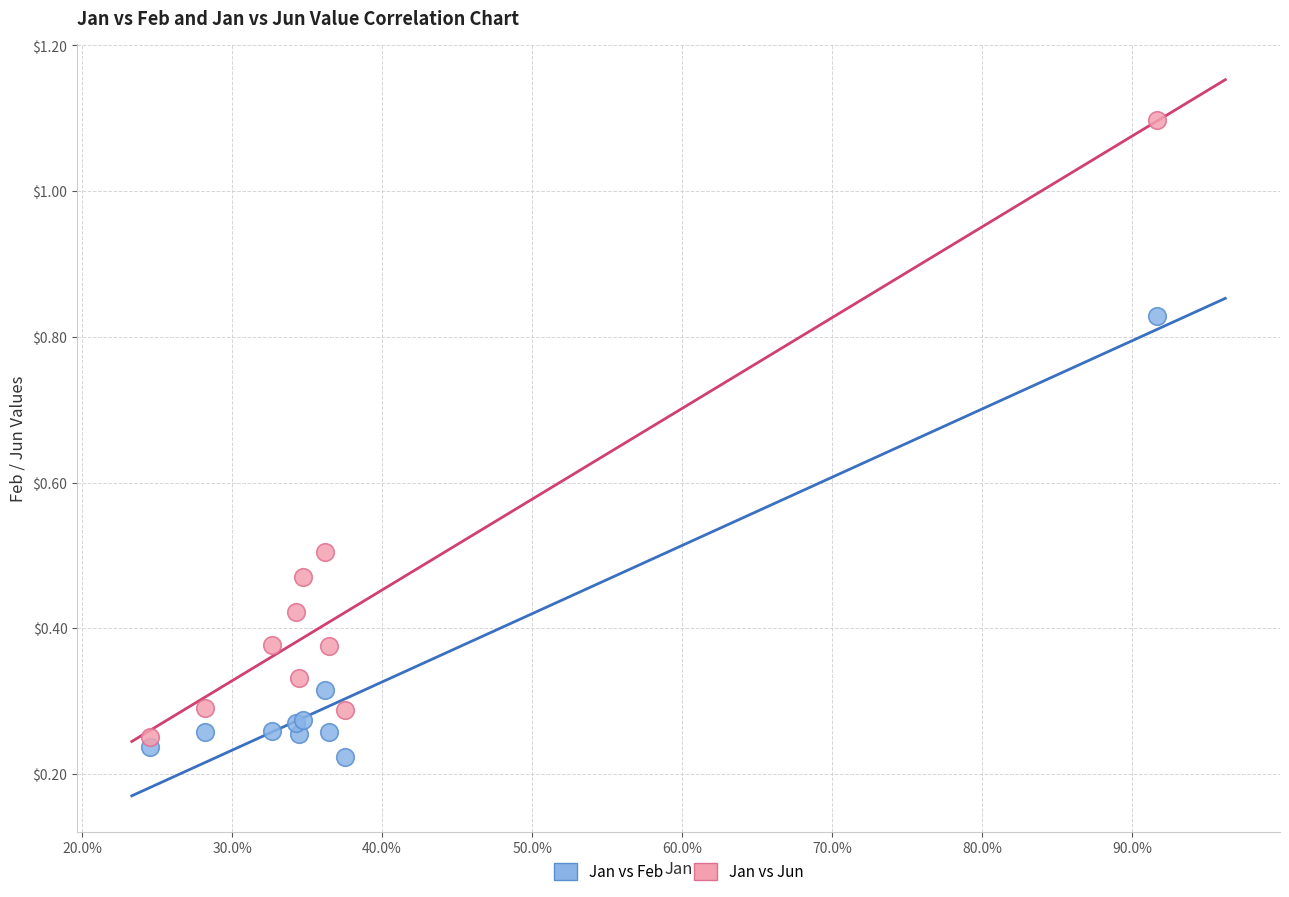

Which series contains the highest Y value?

Jan vs Jun